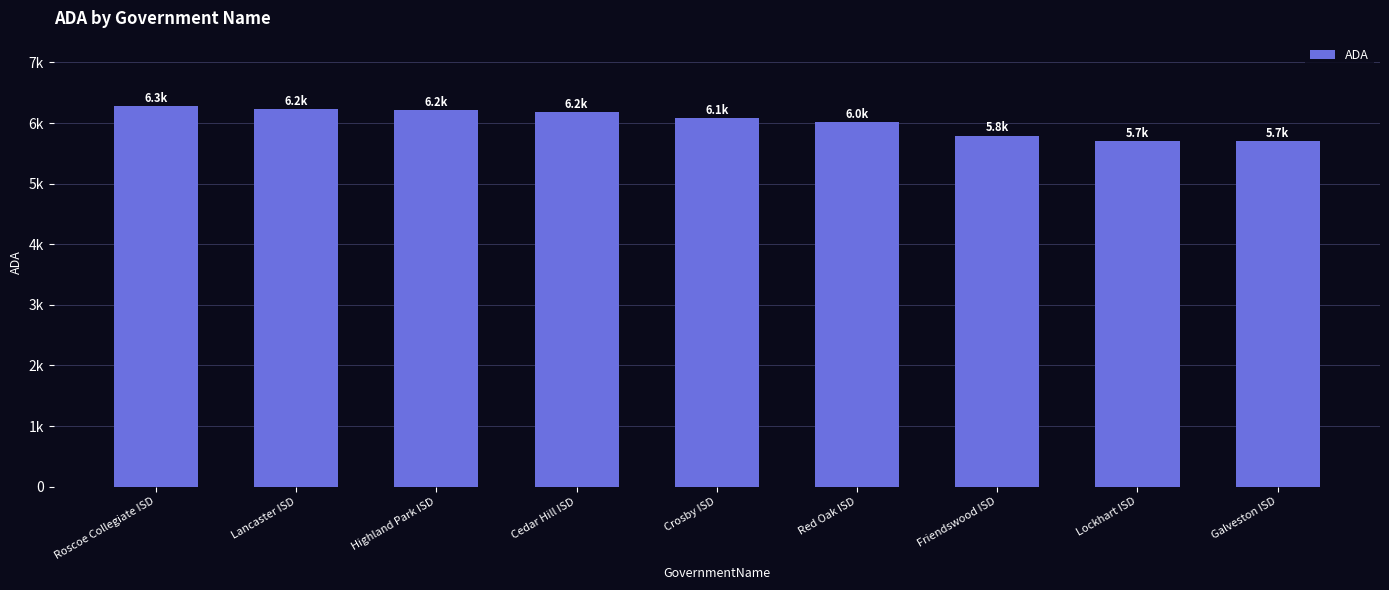

What is the change in value from Red Oak ISD to Lockhart ISD?

-313.3